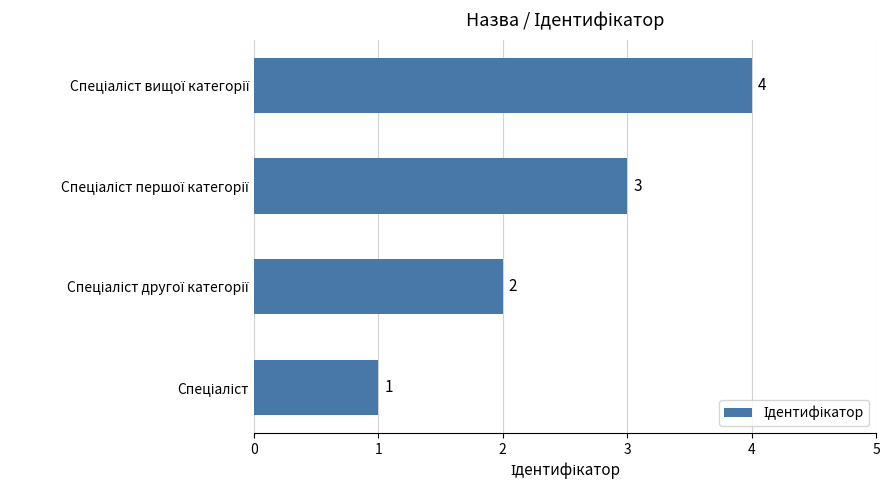

What is the sum of all values?

10